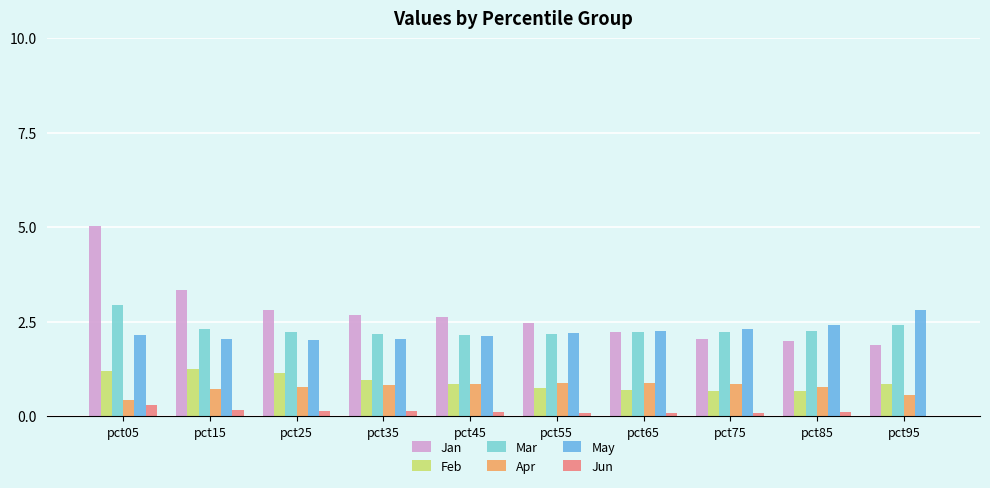

The Mar series shows 1.5 at pct35. True or false?

False